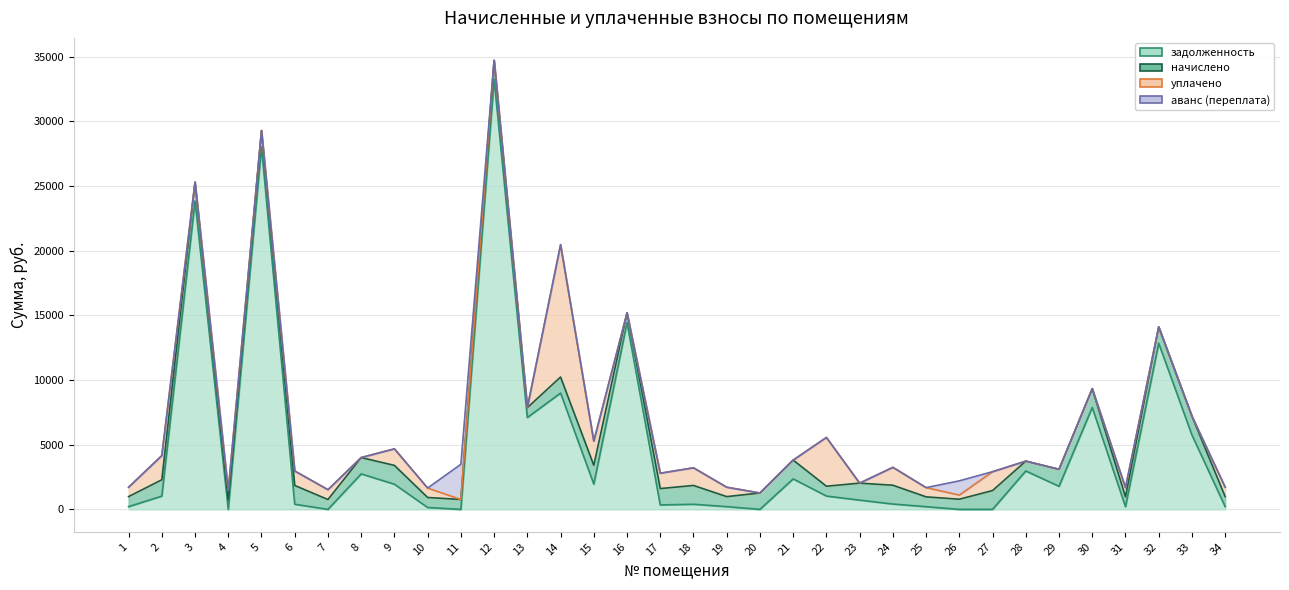

Which series changed the most between 11 and 17?

аванс (переплата)